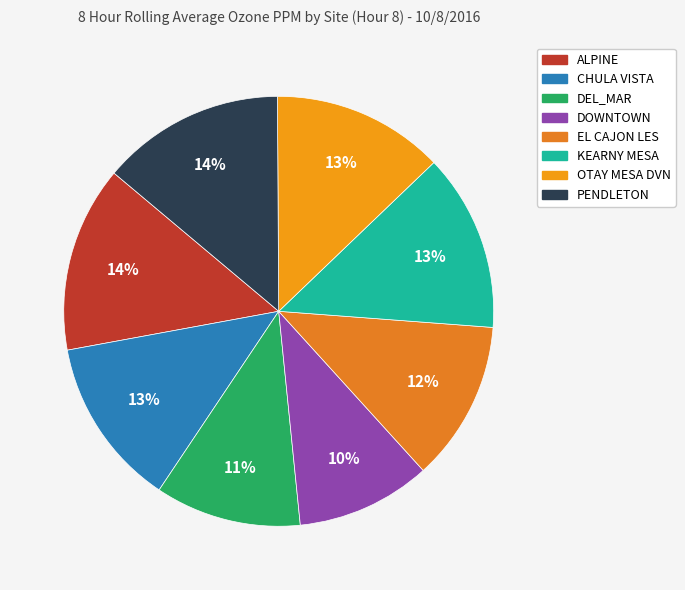

Between DEL_MAR and KEARNY MESA, which is larger?

KEARNY MESA